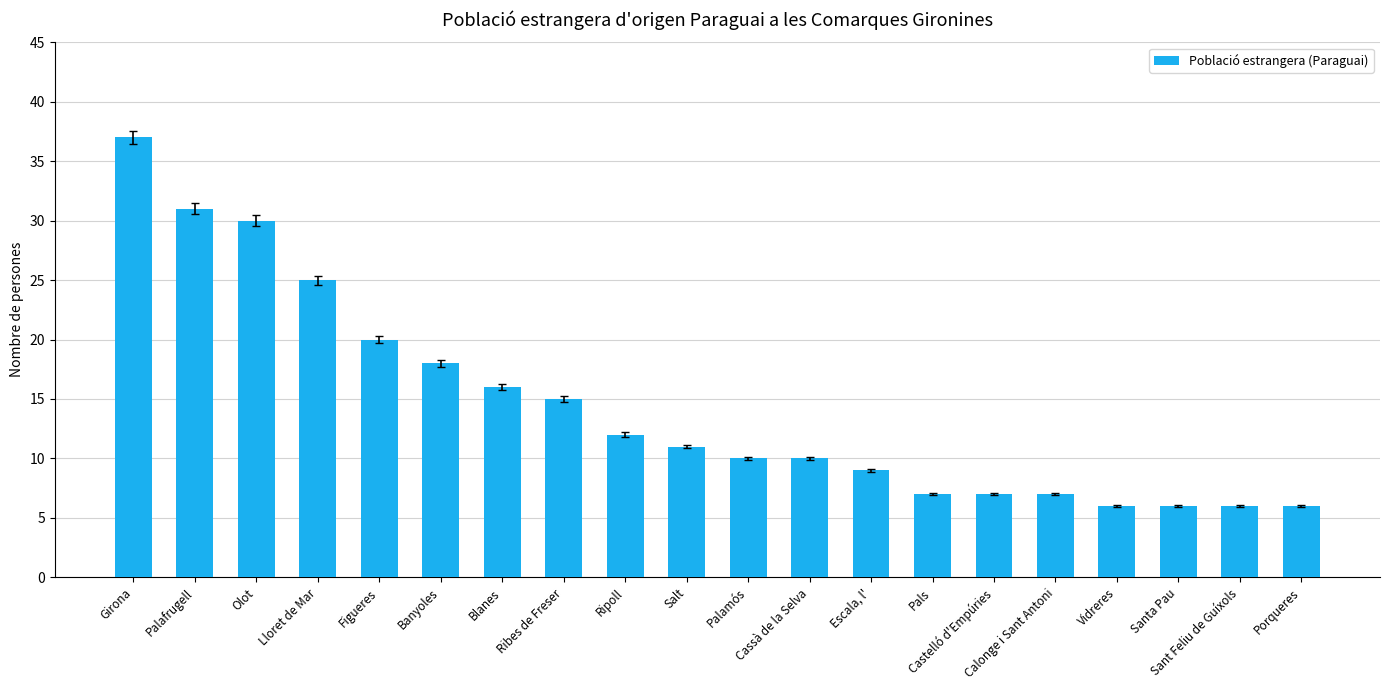

Which has a higher value, Pals or Ribes de Freser?

Ribes de Freser